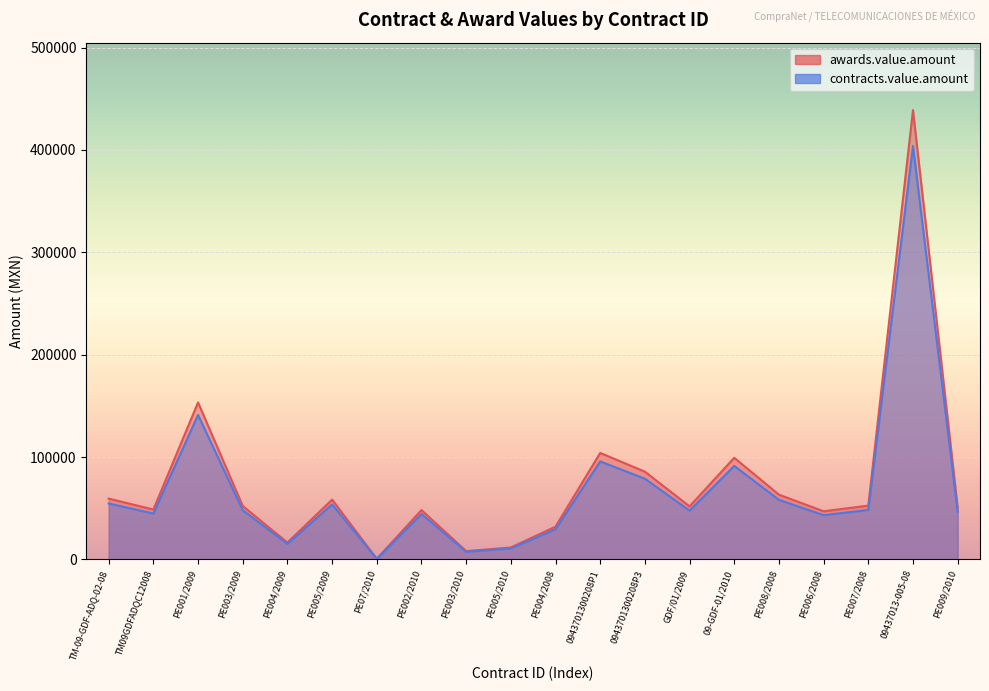

True or false: awards.value.amount and contracts.value.amount intersect in this chart.

False